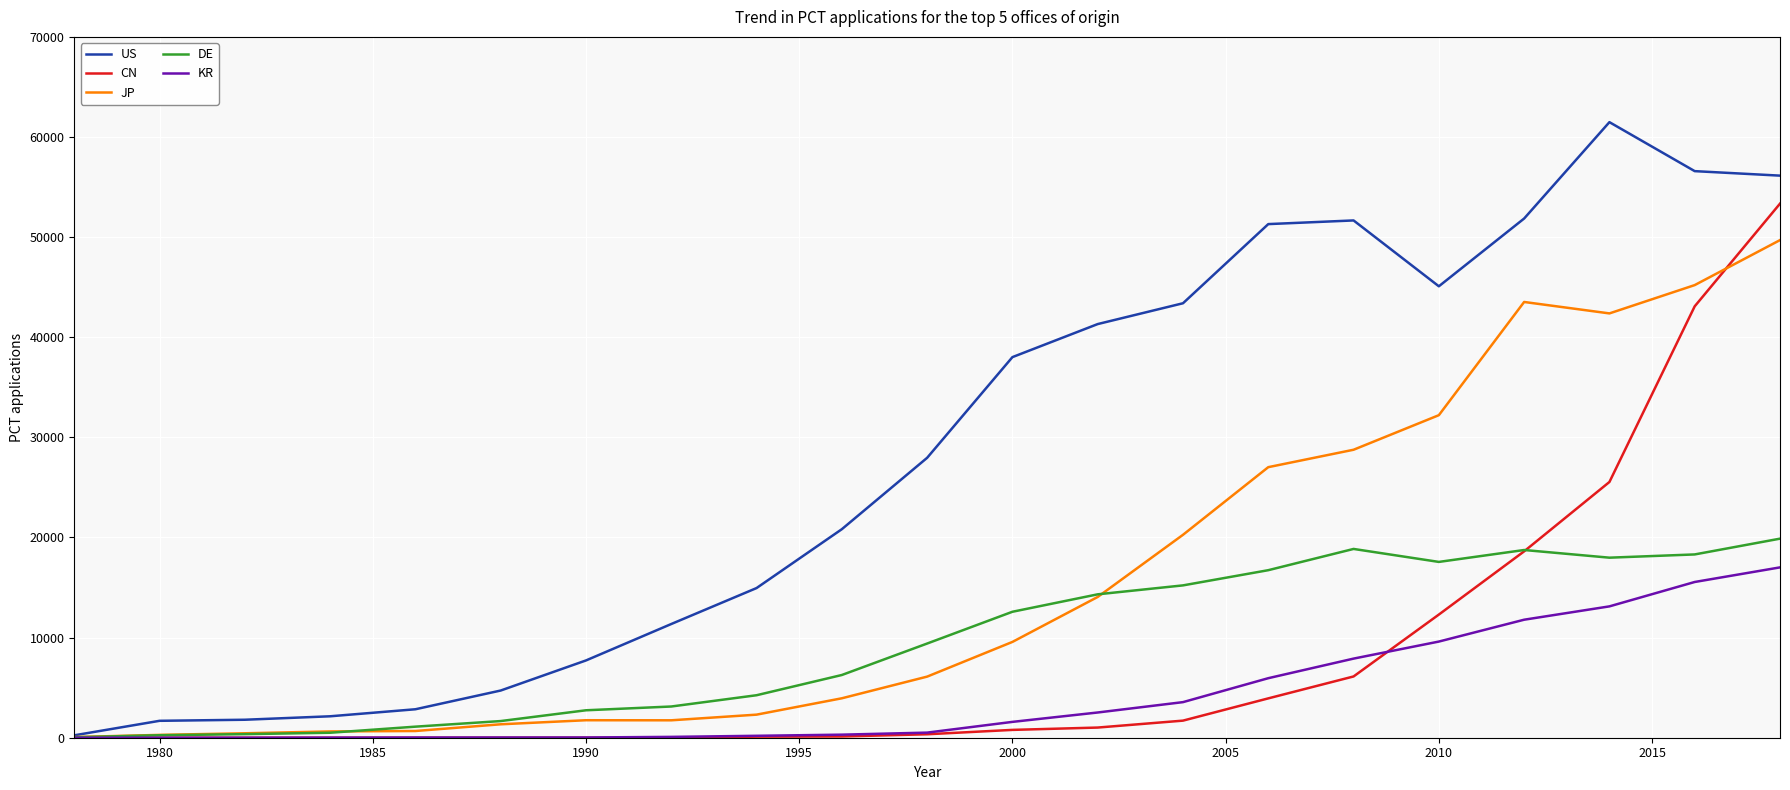

How many lines are shown in the chart?

5